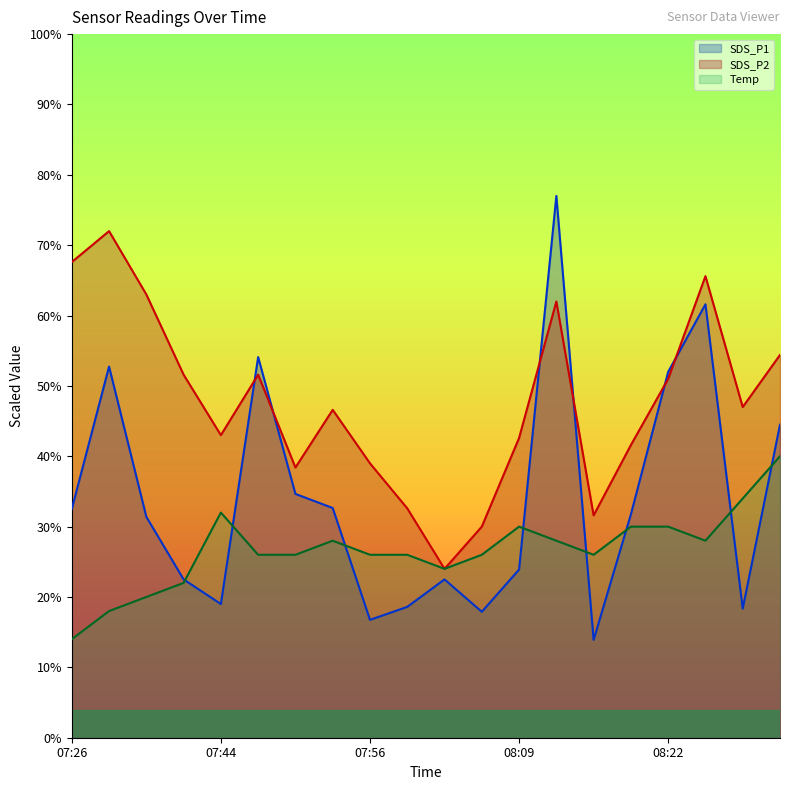

Which category has the lowest value in the SDS_P1 series?

08:16